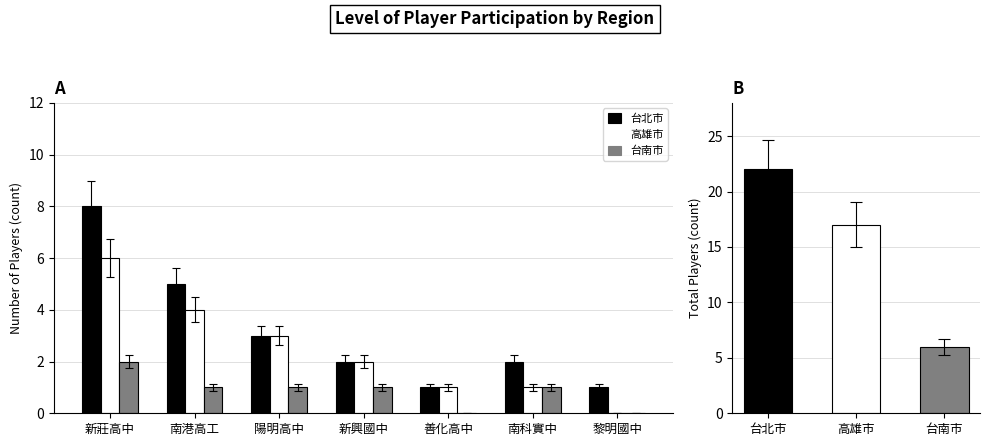

What is the difference between the second highest and minimum values in the 台北市 series?

4